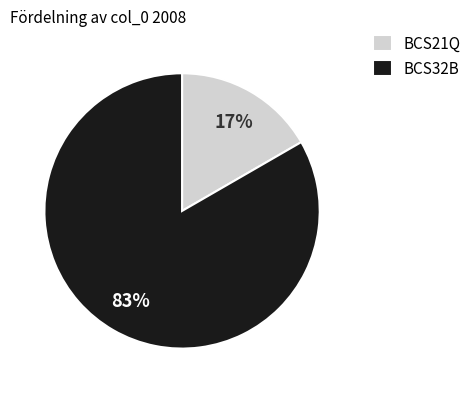

What is the smallest slice in the pie chart?

BCS21Q